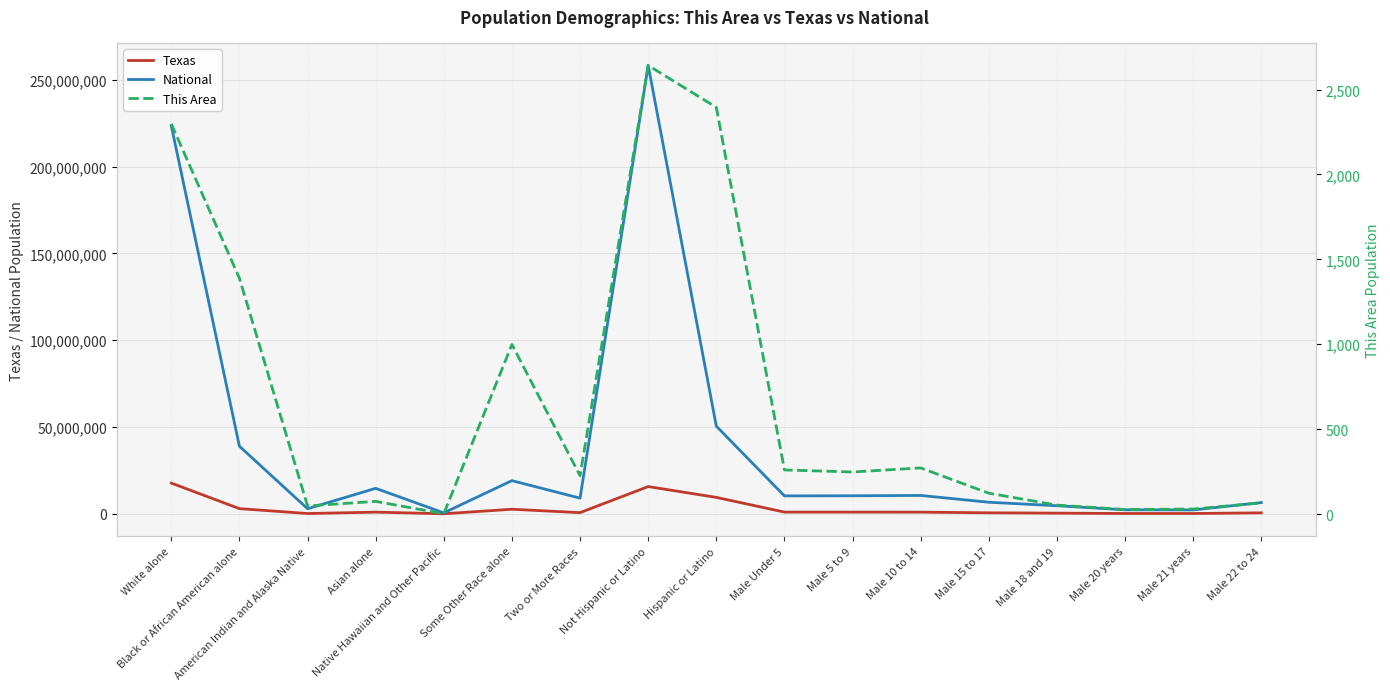

True or false: This Area and National cross at least once.

False